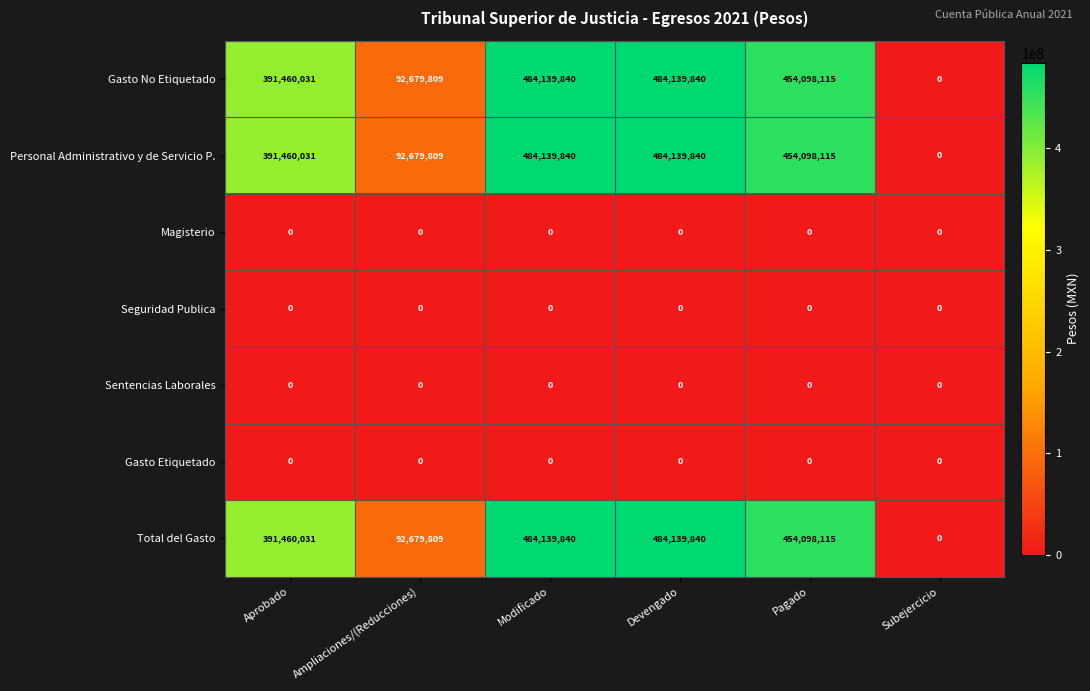

What is the sum of the Gasto No Etiquetado values at Pagado and Aprobado?

845558146